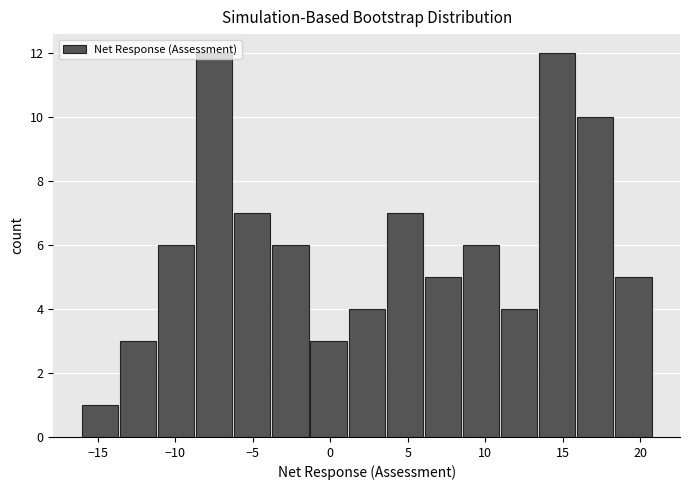

Reading left to right, transcribe this chart: for each bar, give the range it covers on the x-axis and its height. Neither the bar edges nor the heights are printed on the chart, so give them approximately, as read against the axes.

-16.0 to -13.5: 1
-13.5 to -11.0: 3
-11.0 to -8.5: 6
-8.5 to -6.5: 12
-6.5 to -4.0: 7
-4.0 to -1.5: 6
-1.5 to 1.0: 3
1.0 to 3.5: 4
3.5 to 6.0: 7
6.0 to 8.5: 5
8.5 to 11.0: 6
11.0 to 13.5: 4
13.5 to 16.0: 12
16.0 to 18.5: 10
18.5 to 21.0: 5